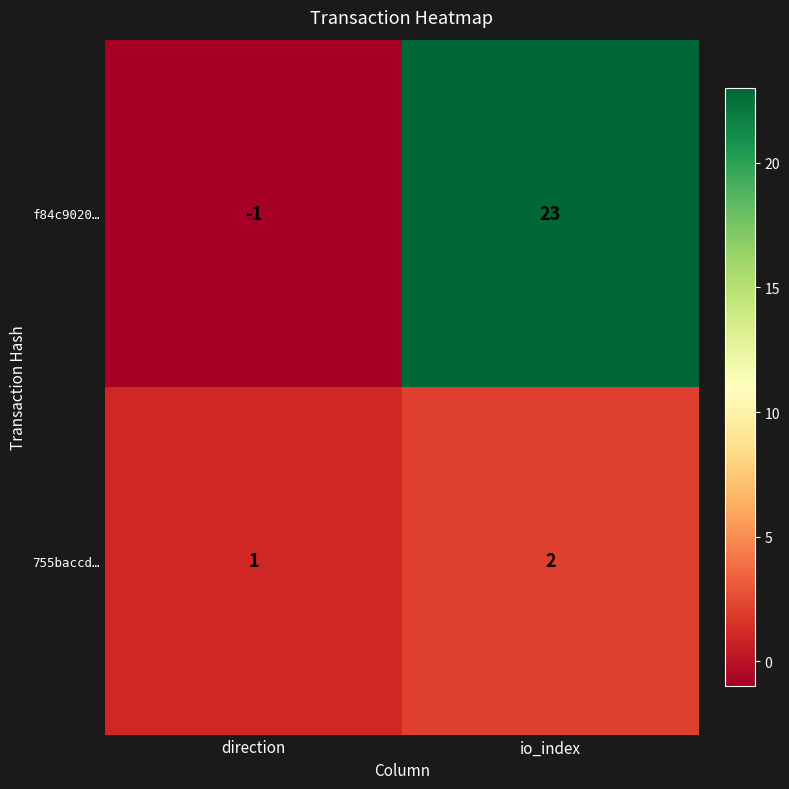

How many data points does each series have?

2